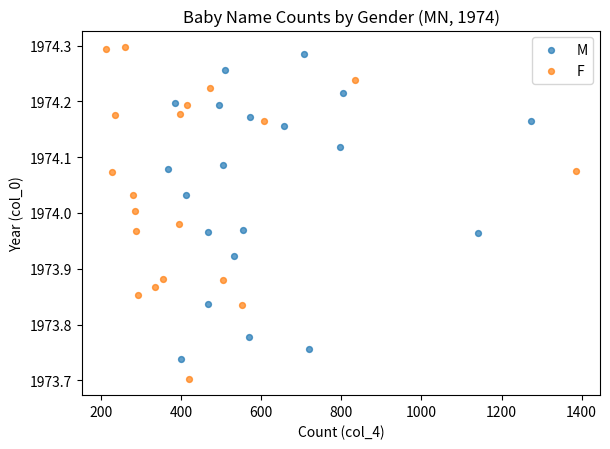

Which series reaches the minimum Y coordinate?

F